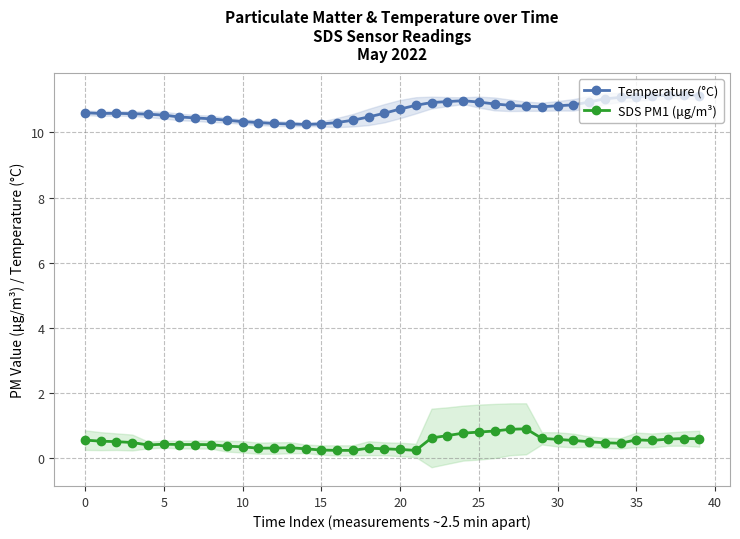

What is the maximum value for Temperature (°C)?

11.1